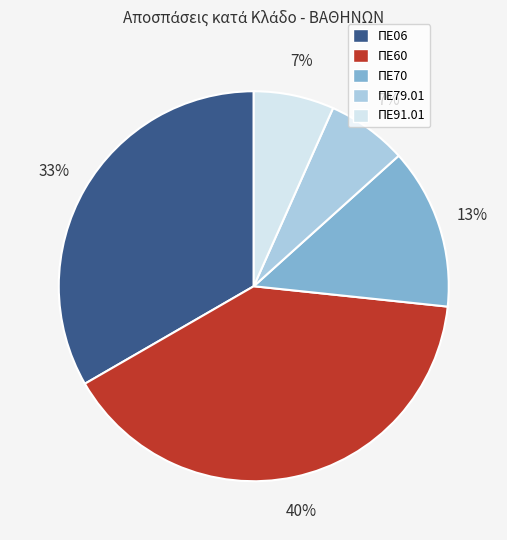

To the nearest percent, what is the combined percentage of ΠΕ60 and ΠΕ91.01?

47%